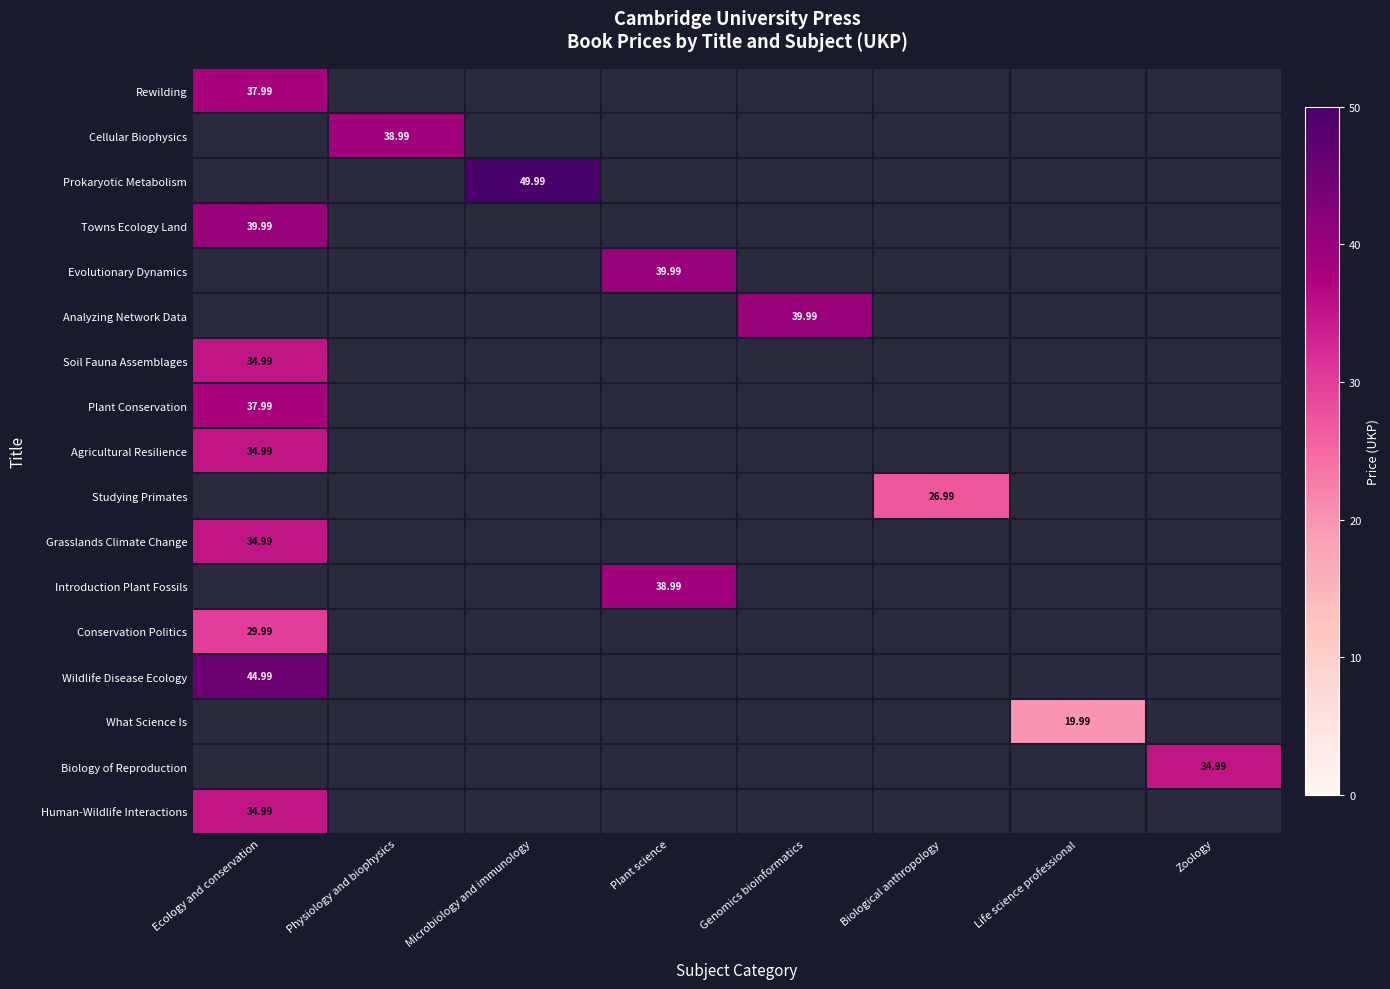

How many series are shown in this chart?

17